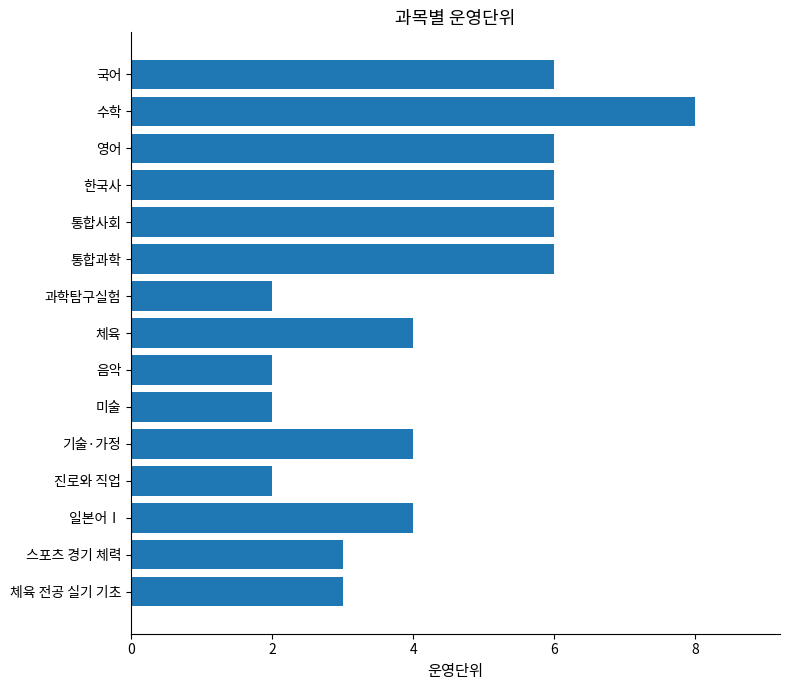

What is the greatest value displayed?

8